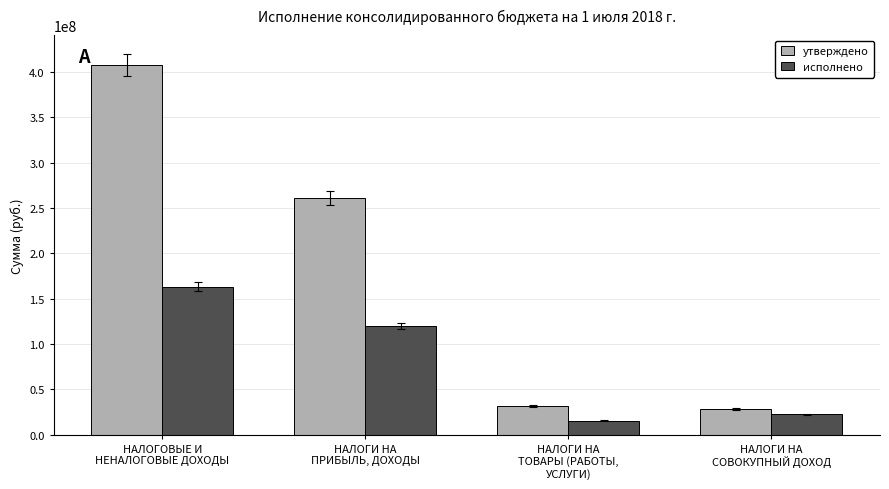

True or false: утверждено has a value of 260574000.0 at НАЛОГИ НА
ПРИБЫЛЬ, ДОХОДЫ.

True